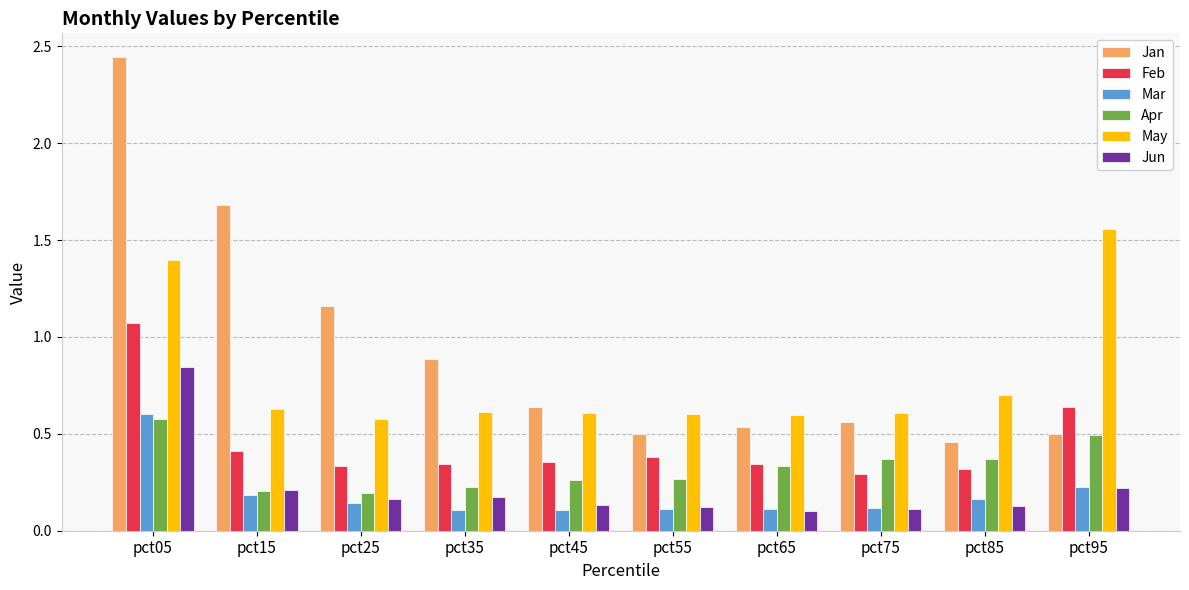

Count the May values in the range 0 to 1.

8